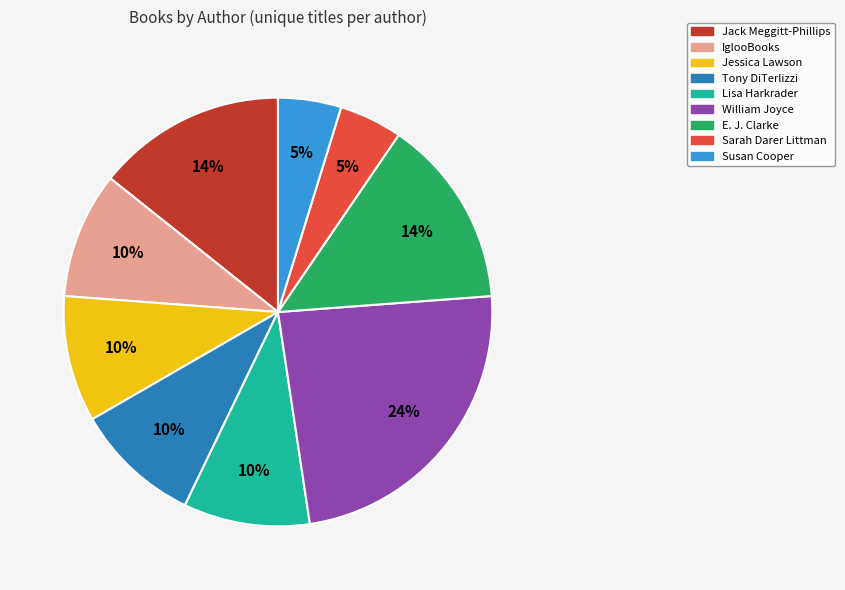

To the nearest percent, what portion does Jack Meggitt-Phillips represent?

14%